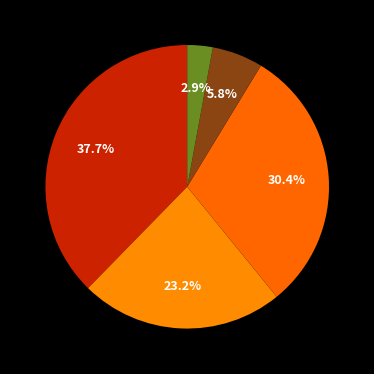

Count the number of slices in the pie.

5